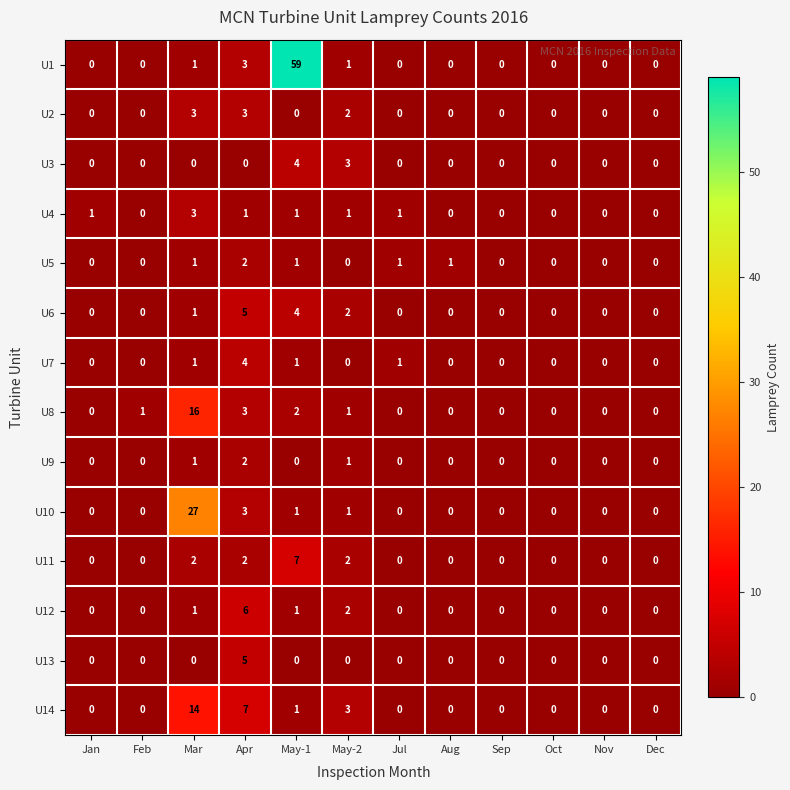

What is the difference between the U2 values at Sep and Mar?

3